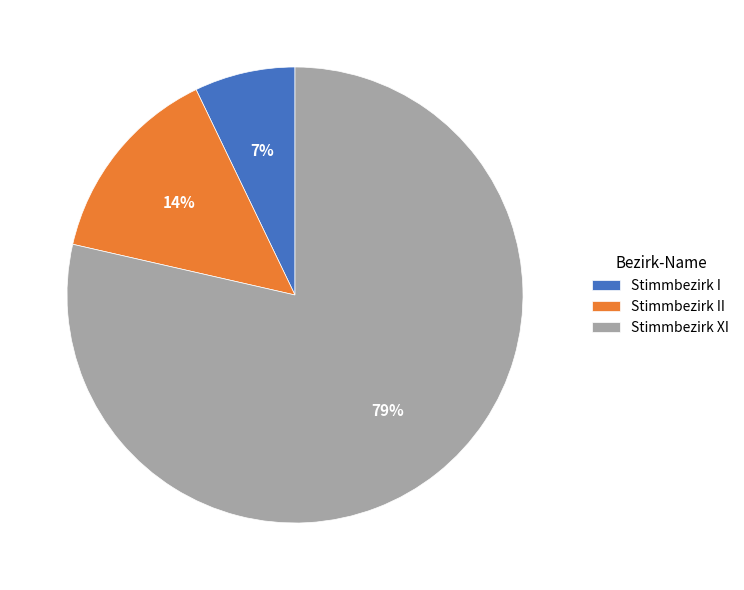

To the nearest percent, what is the average slice percentage?

33%